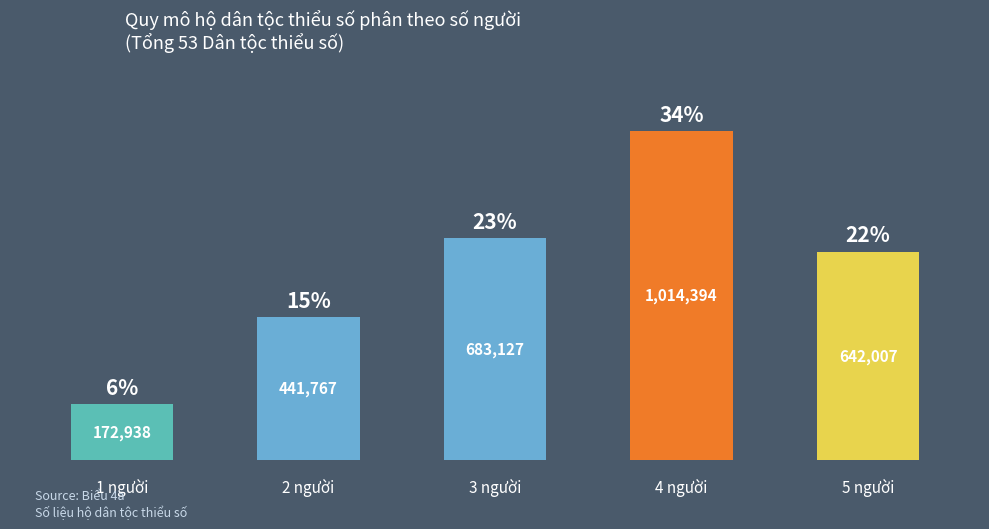

Does the chart contain stacked bars?

No